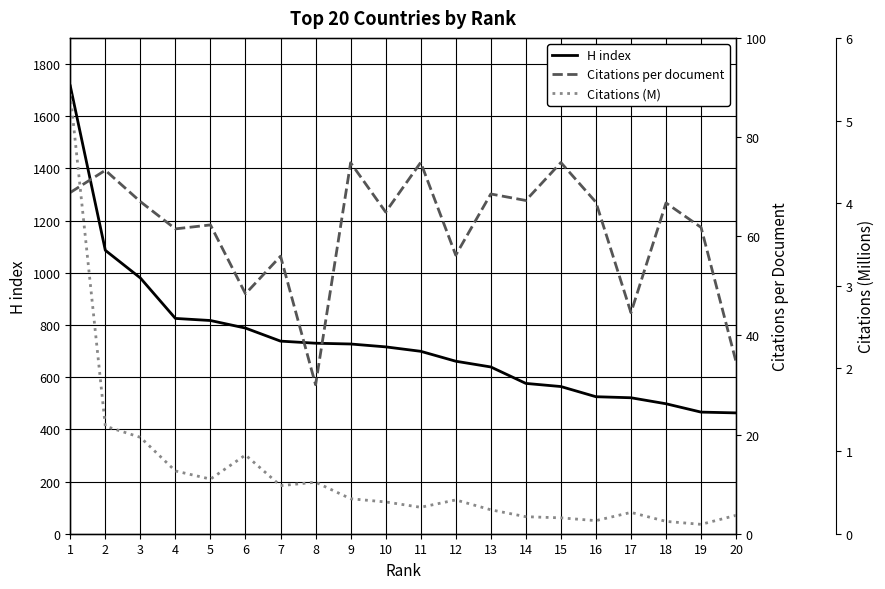

List the series in order of their peak value, lowest first.

Citations (M), Citations per document, H index